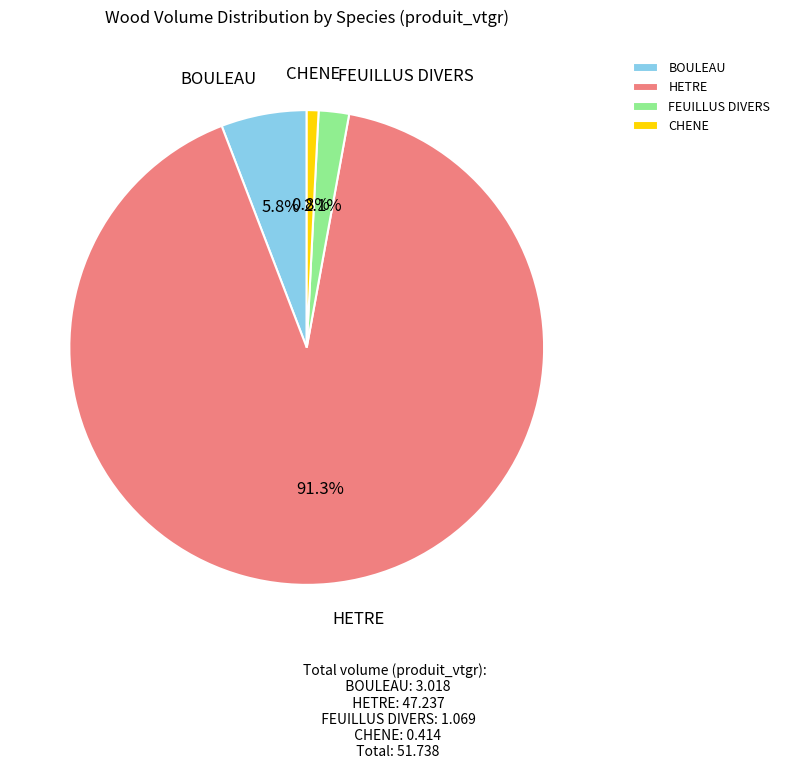

Is it true that CHENE is 11% of the pie?

False